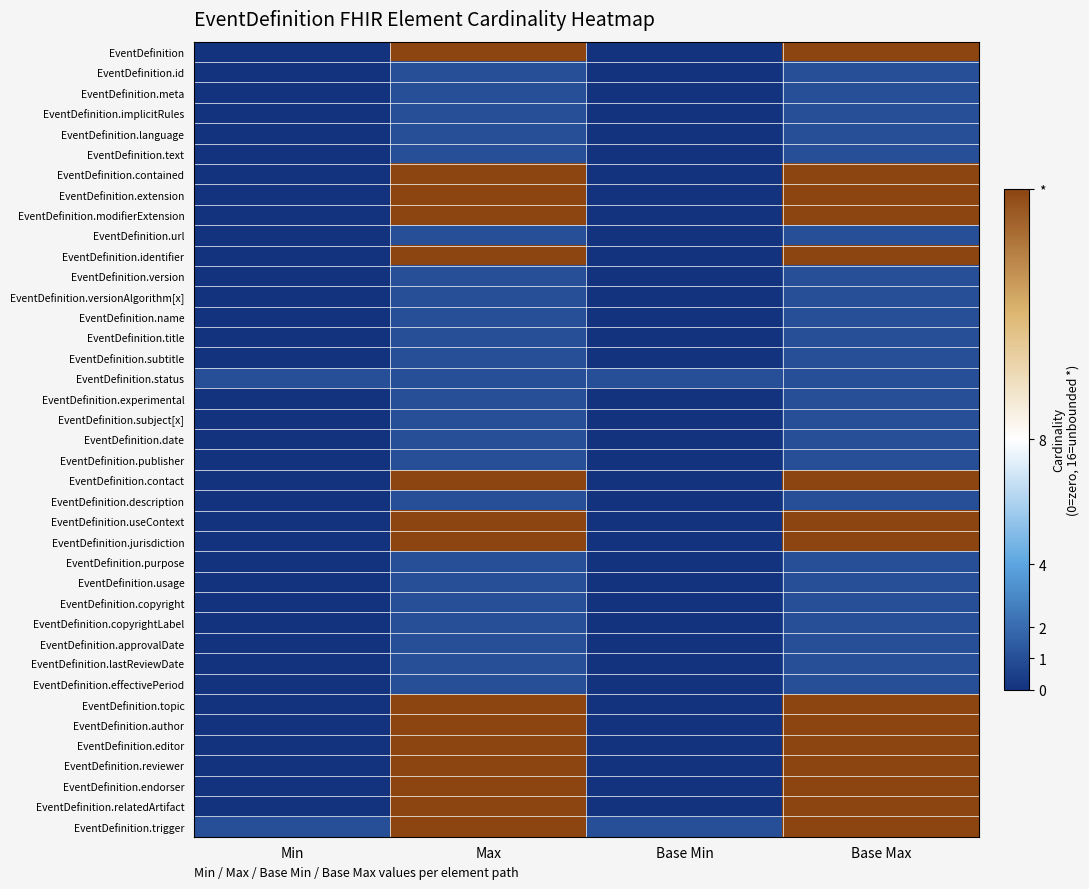

Count the number of categories in the chart.

4